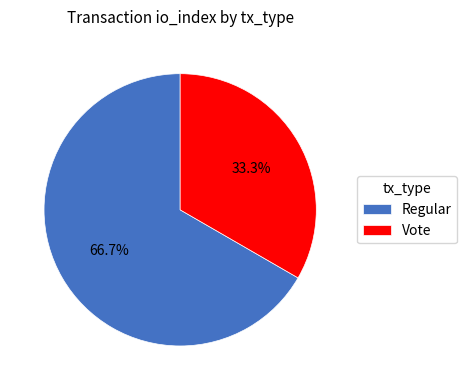

How many slices are in this pie chart?

2